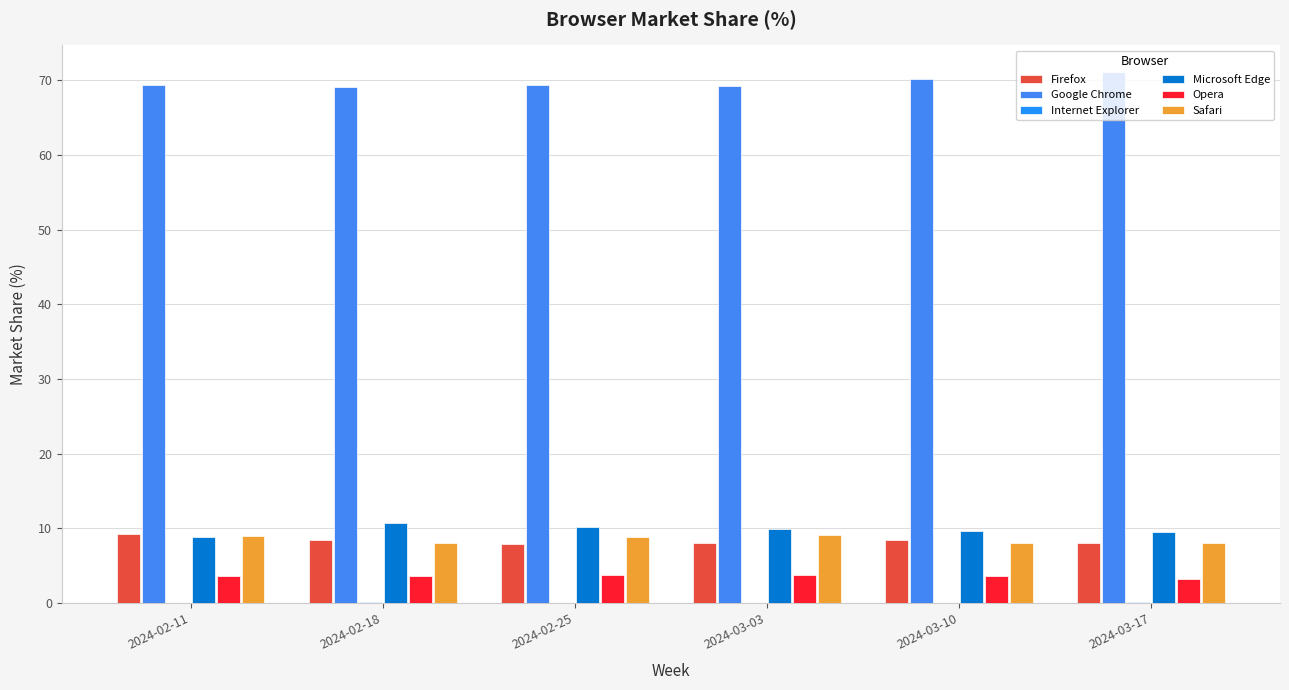

How many data points does each series have?

6